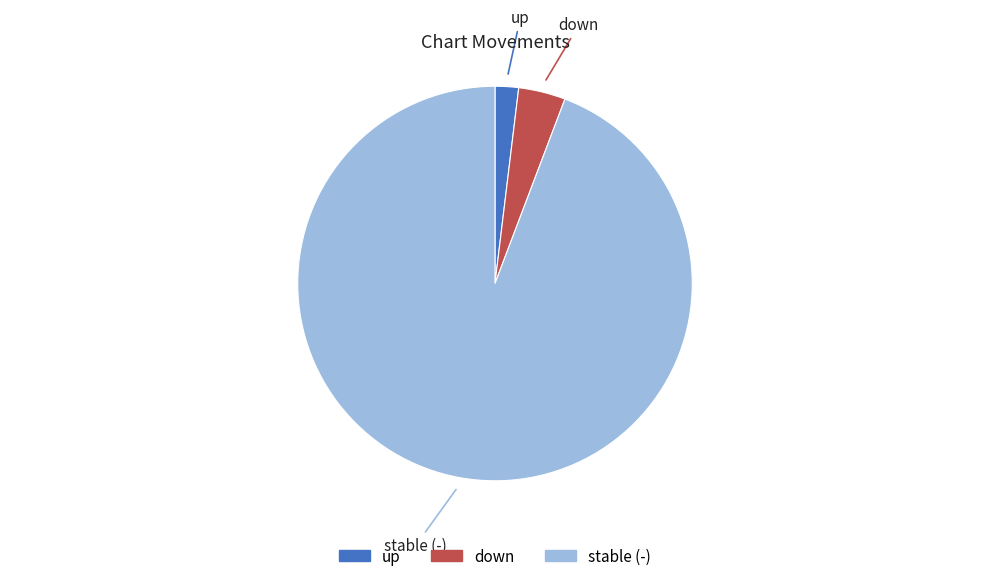

What is the largest slice in the pie chart?

stable (-)